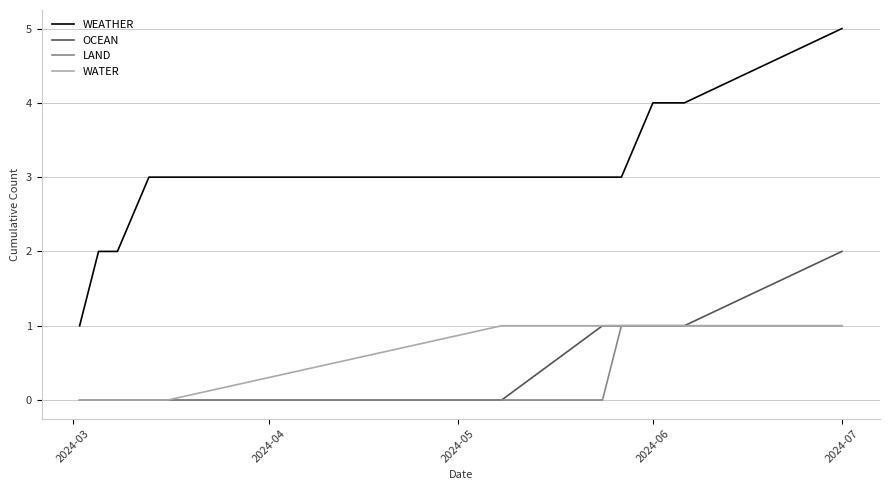

What are all the series names shown in the legend?

WEATHER, OCEAN, LAND, WATER